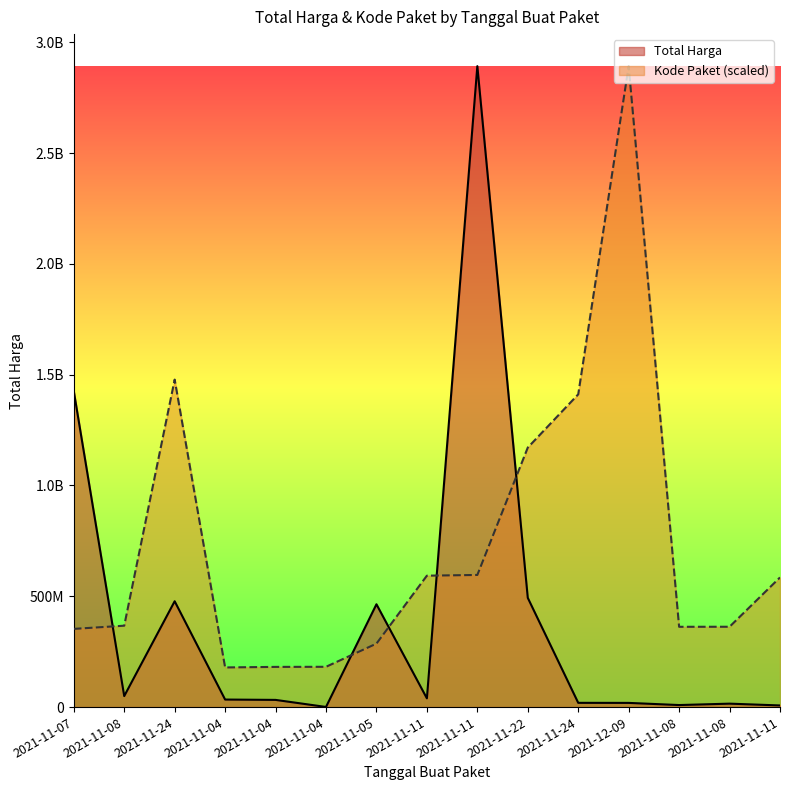

Does the chart display data point markers on the line(s)?

No